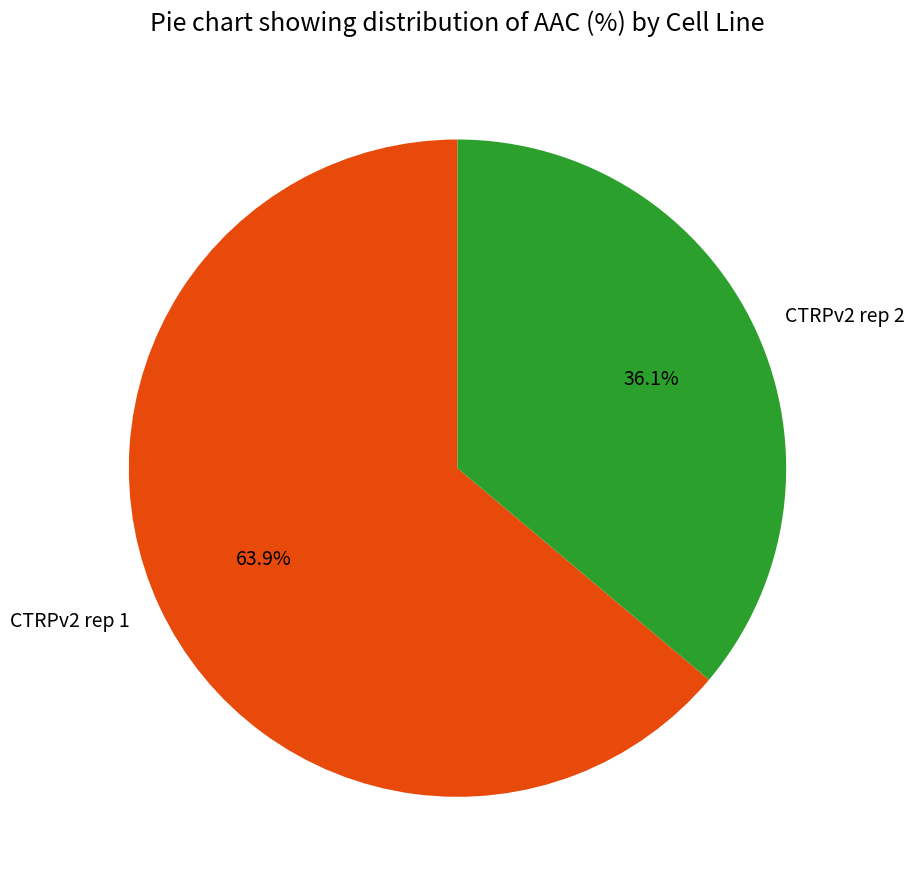

Is there any slice that represents more than half of the pie?

Yes